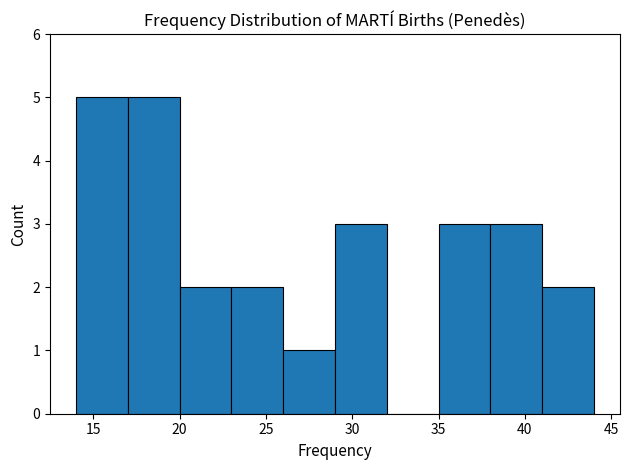

Reading left to right, transcribe this chart: for each bar, give the range it covers on the x-axis and its height. The values are not printed on the chart, so give them approximately, as read against the axis.

14 to 17: 5
17 to 20: 5
20 to 23: 2
23 to 26: 2
26 to 29: 1
29 to 32: 3
32 to 35: 0
35 to 38: 3
38 to 41: 3
41 to 44: 2